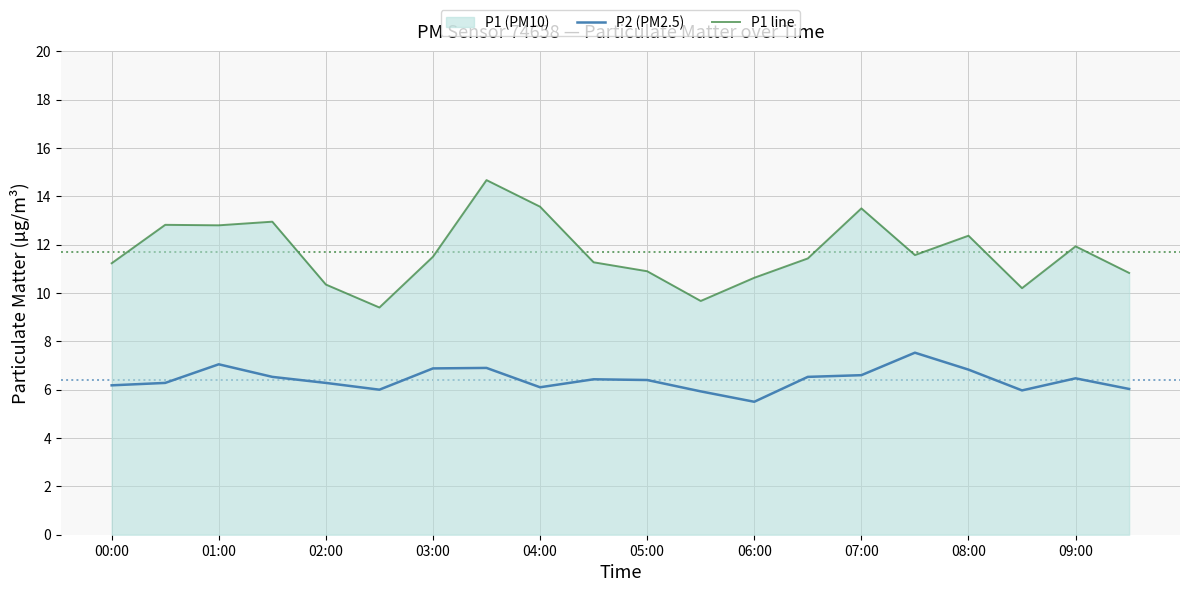

Between 04:00 and 05:00, which series saw the biggest shift?

P1 line